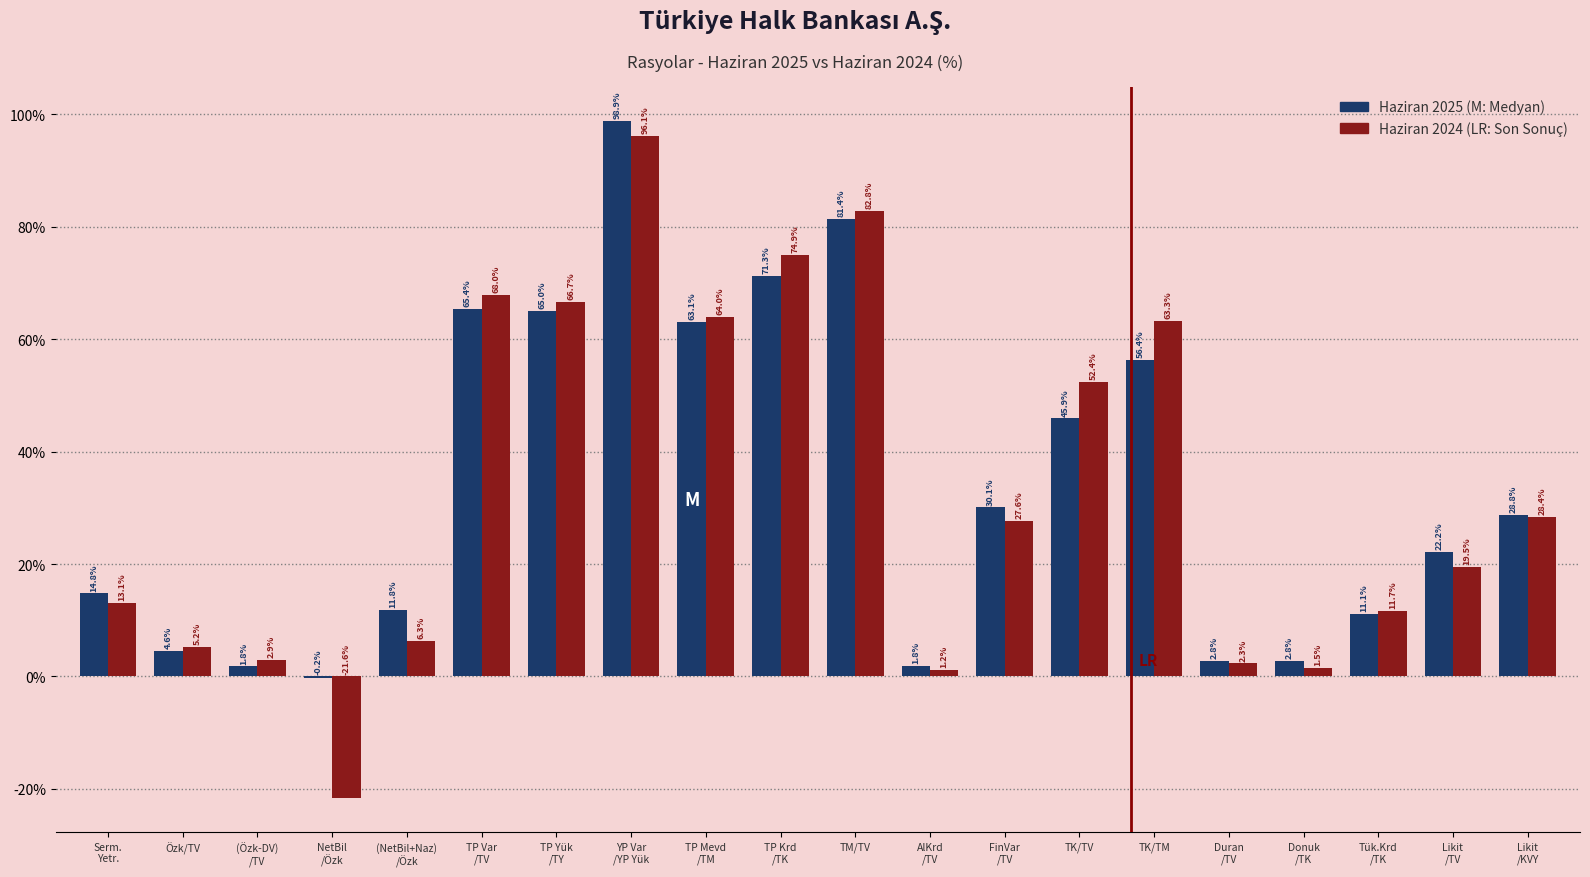

What is the greatest value displayed?

98.9